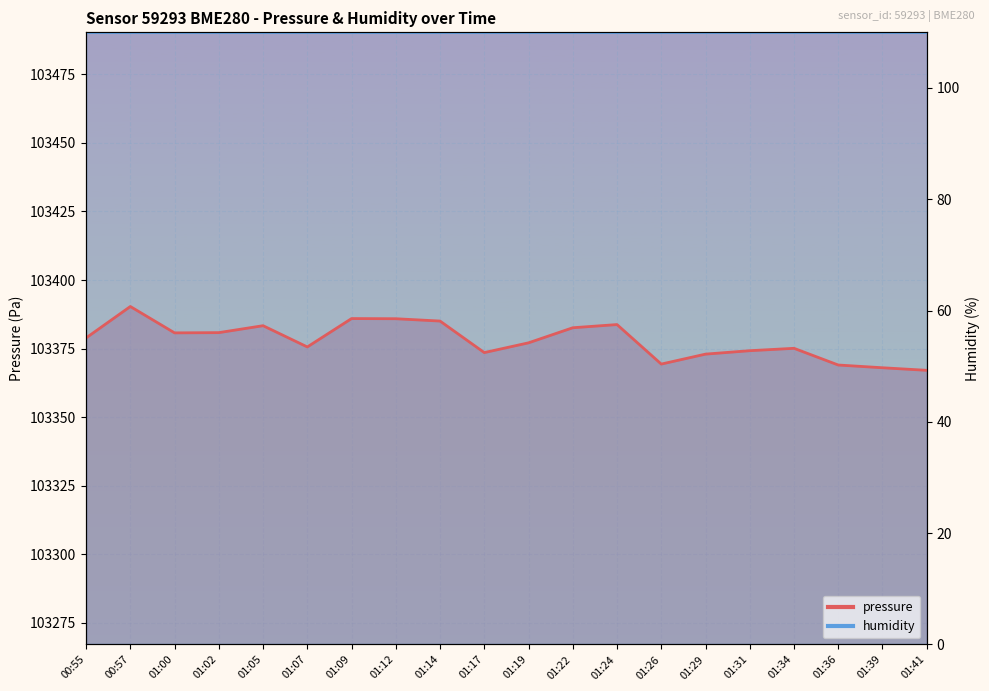

What is the difference between the second highest and second lowest values?

17.9